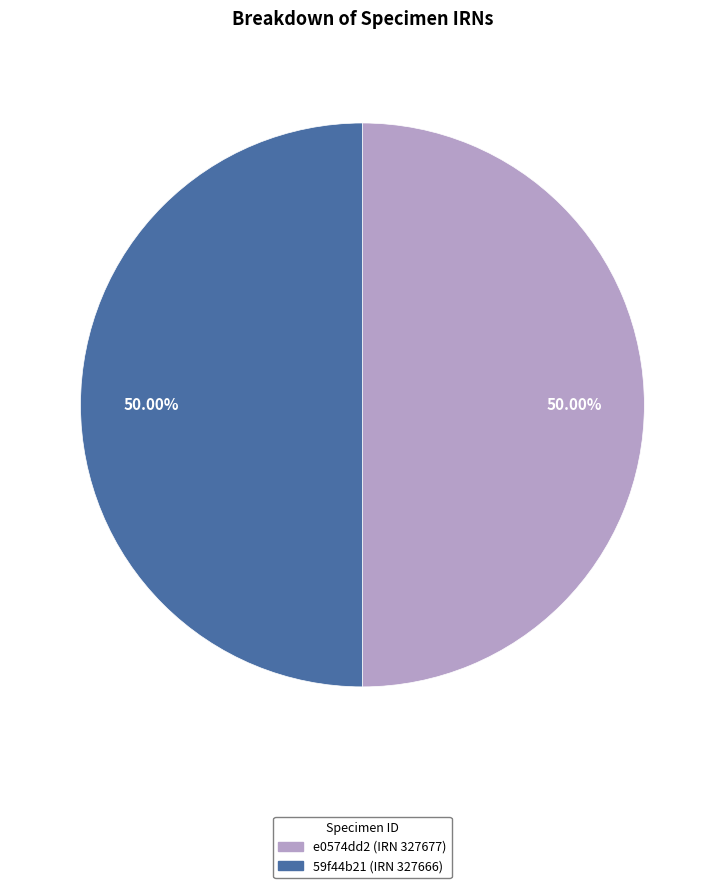

To the nearest percent, what is the combined percentage of 59f44b21 (IRN 327666) and e0574dd2 (IRN 327677)?

100%